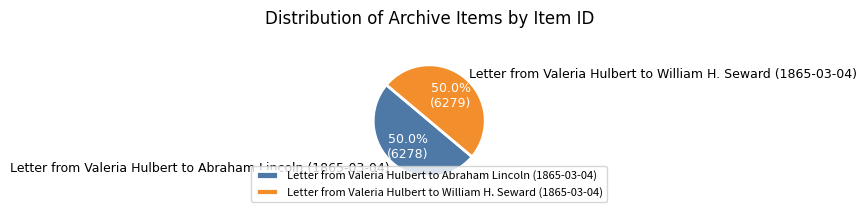

To the nearest percent, what is the average slice percentage?

50%